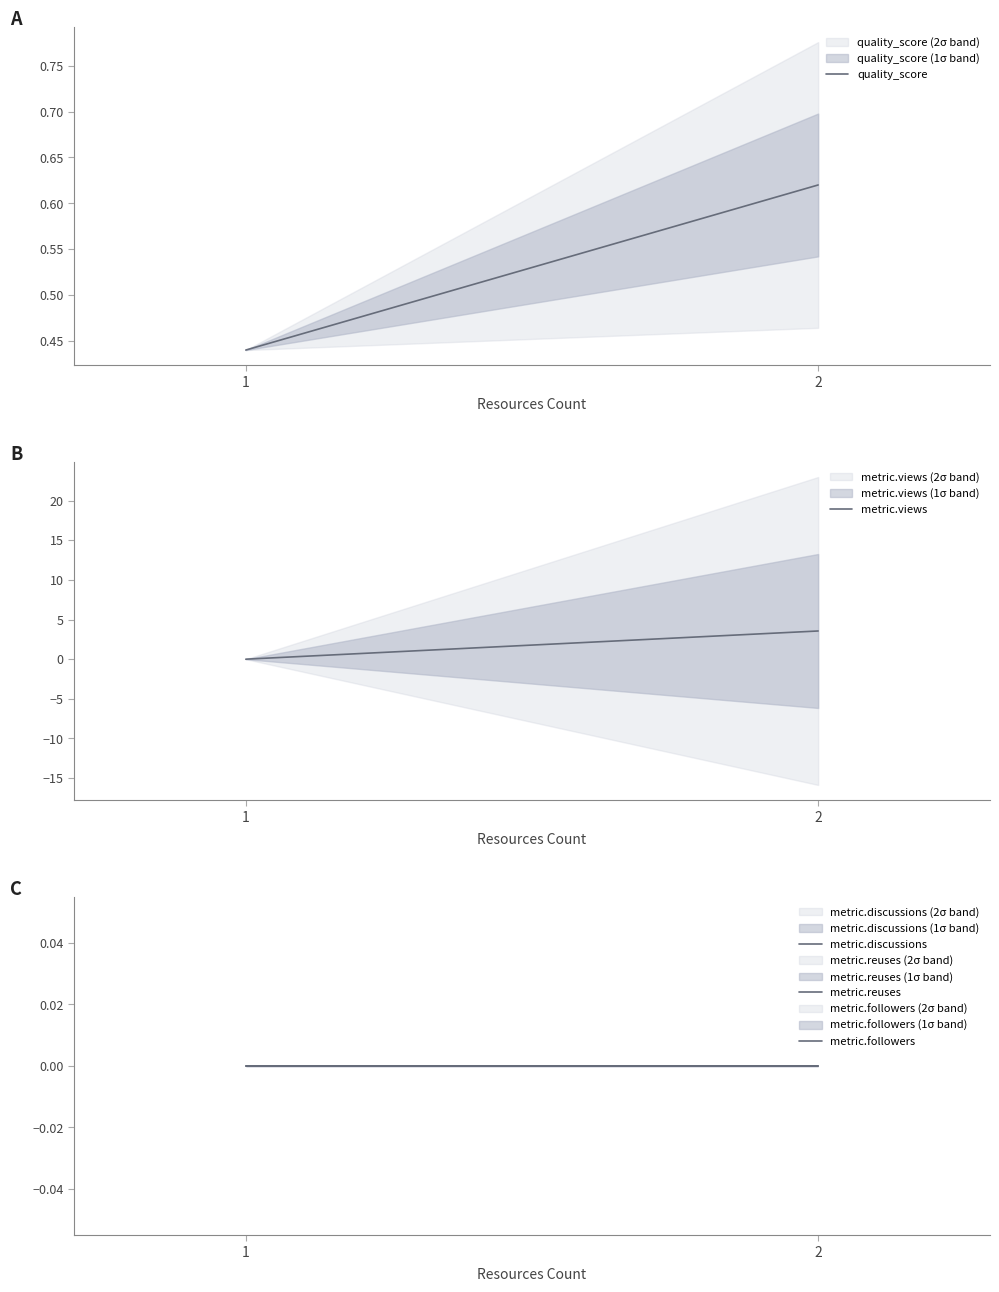

Rank the series by their maximum value, from highest to lowest.

metric.views, quality_score, metric.discussions, metric.reuses, metric.followers